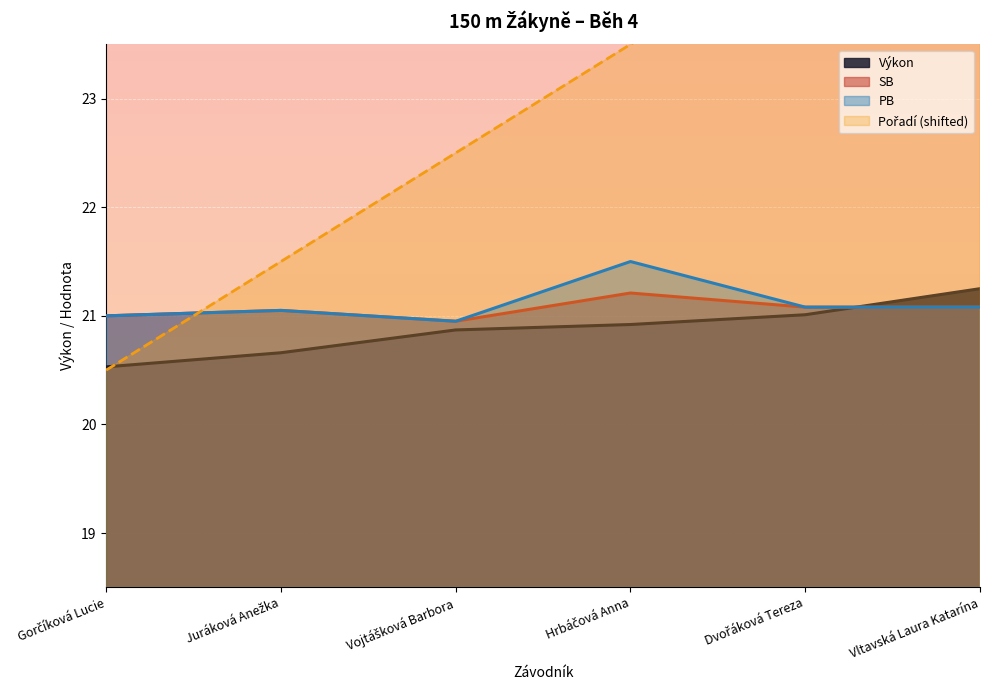

True or false: SB and PB cross at least once.

False